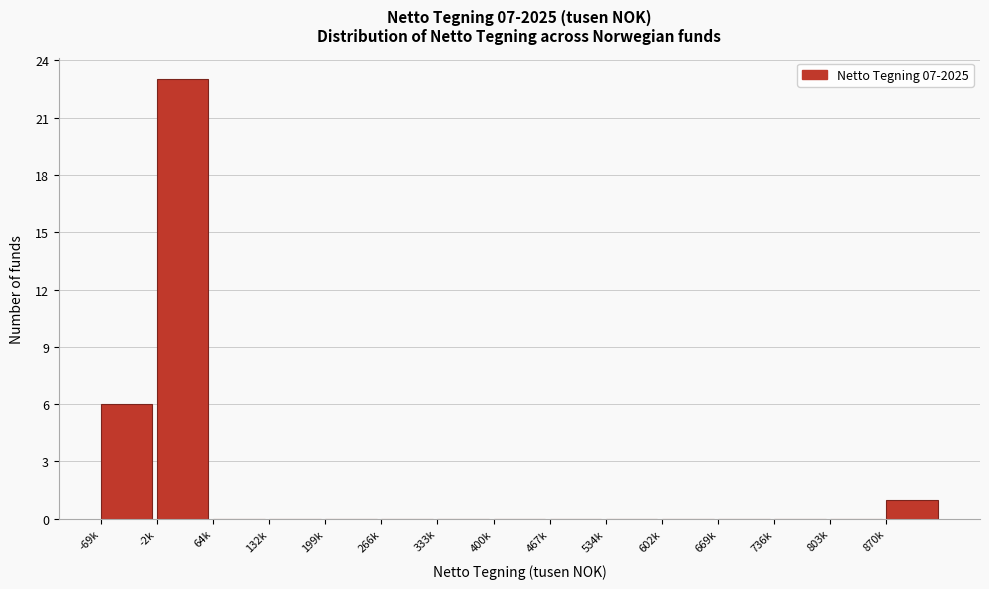

Reading left to right, what are all the values shown in this chart?

-69k=6	-2k=23	64k=0	132k=0	199k=0	266k=0	333k=0	400k=0	467k=0	534k=0	602k=0	669k=0	736k=0	803k=0	870k=1